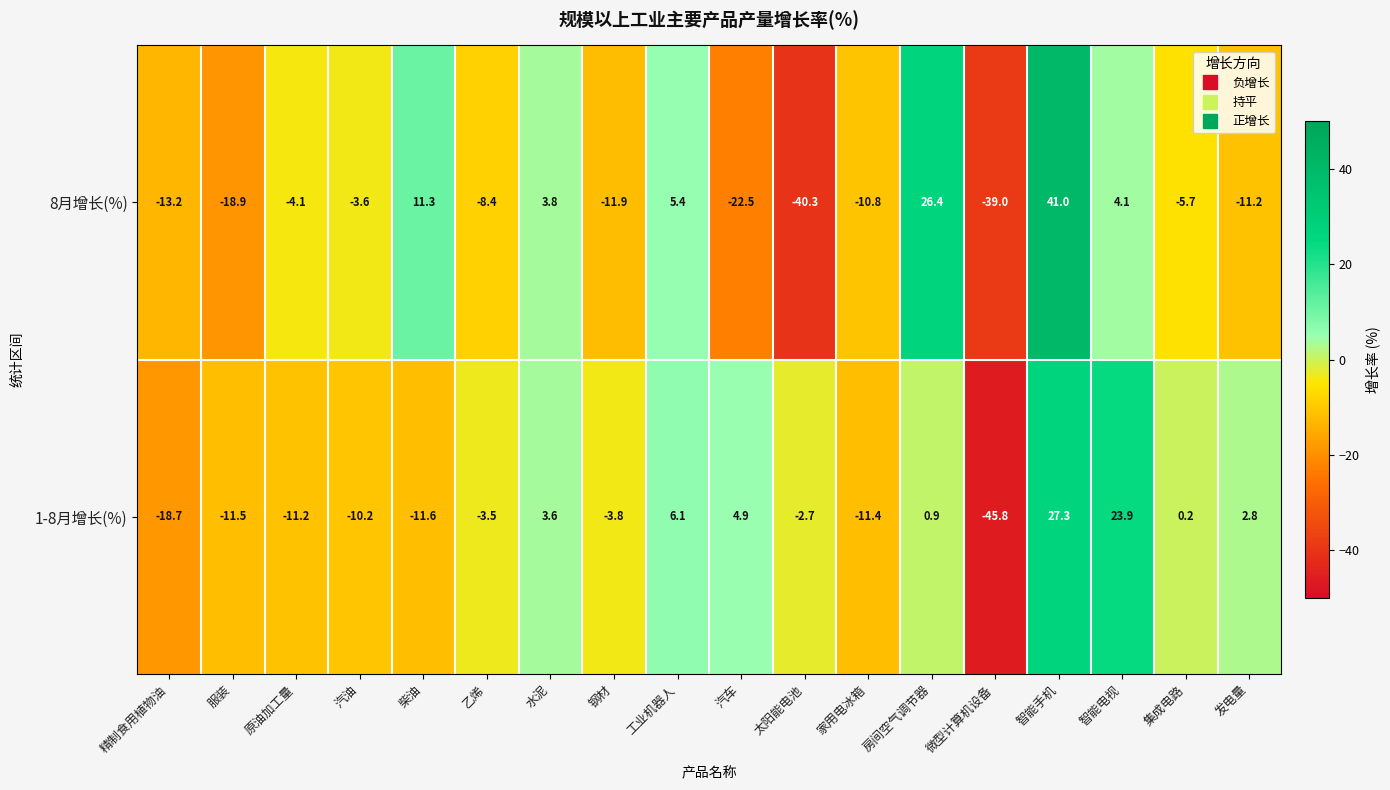

How many positive values does the 8月增长(%) series have?

6